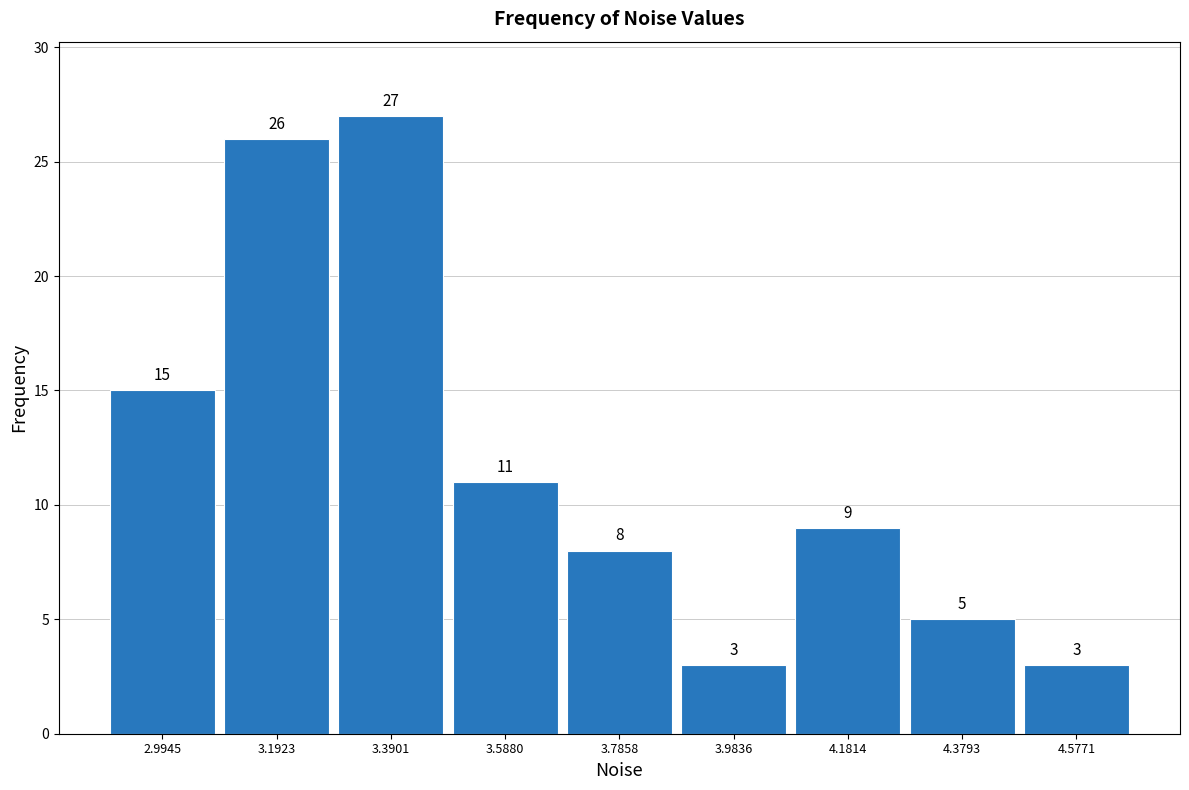

Reading left to right, list every bar in this chart as the range it spans on the x-axis followed by its height. The bar edges are not printed on the chart, so give them approximately, as read against the axis.

2.90 to 3.10: 15
3.10 to 3.30: 26
3.30 to 3.48: 27
3.48 to 3.68: 11
3.68 to 3.88: 8
3.88 to 4.08: 3
4.08 to 4.28: 9
4.28 to 4.48: 5
4.48 to 4.68: 3